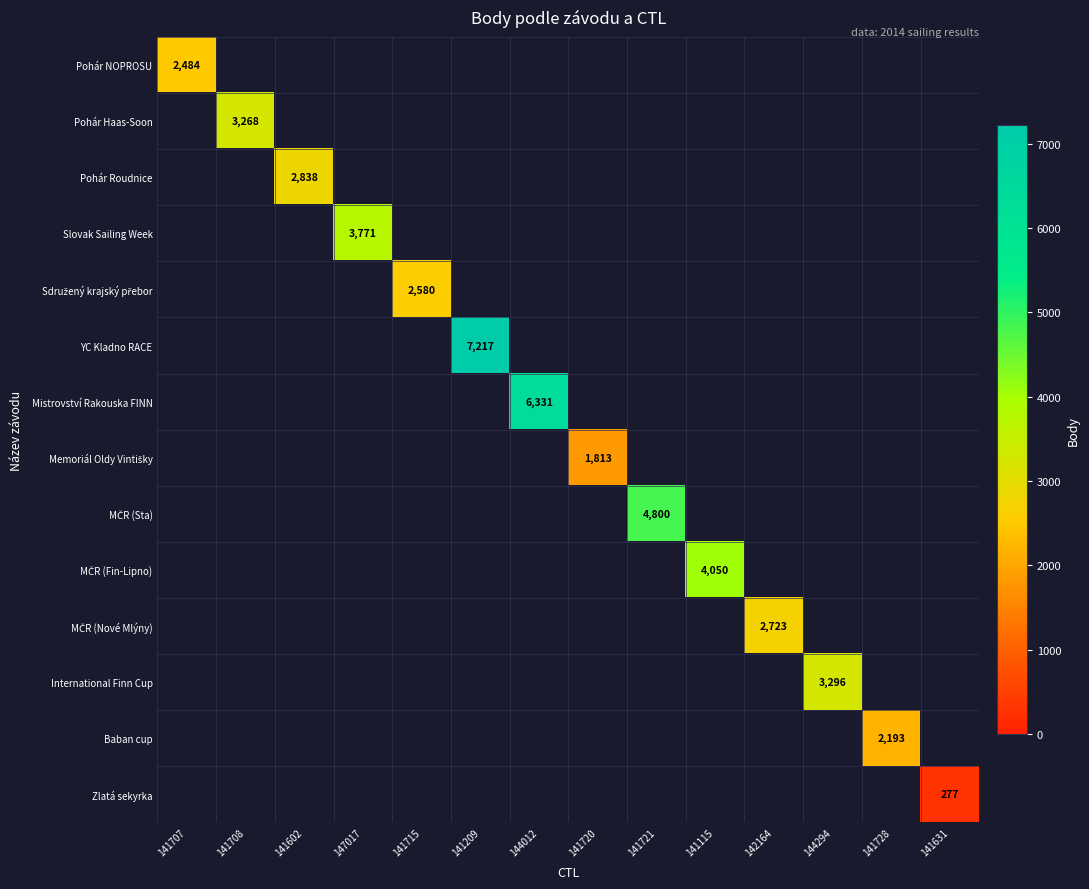

True or false: Baban cup has a value of 2193 at 141728.

True